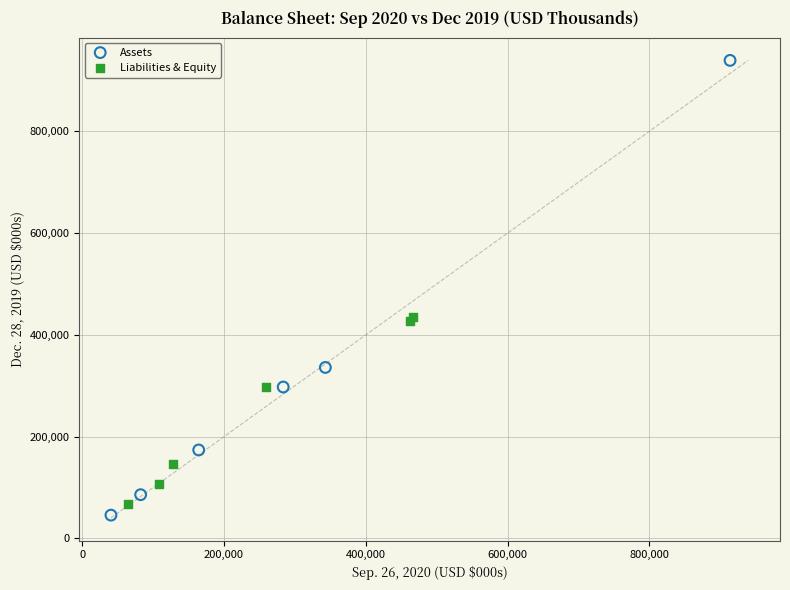

Which series reaches the maximum Y coordinate?

Assets